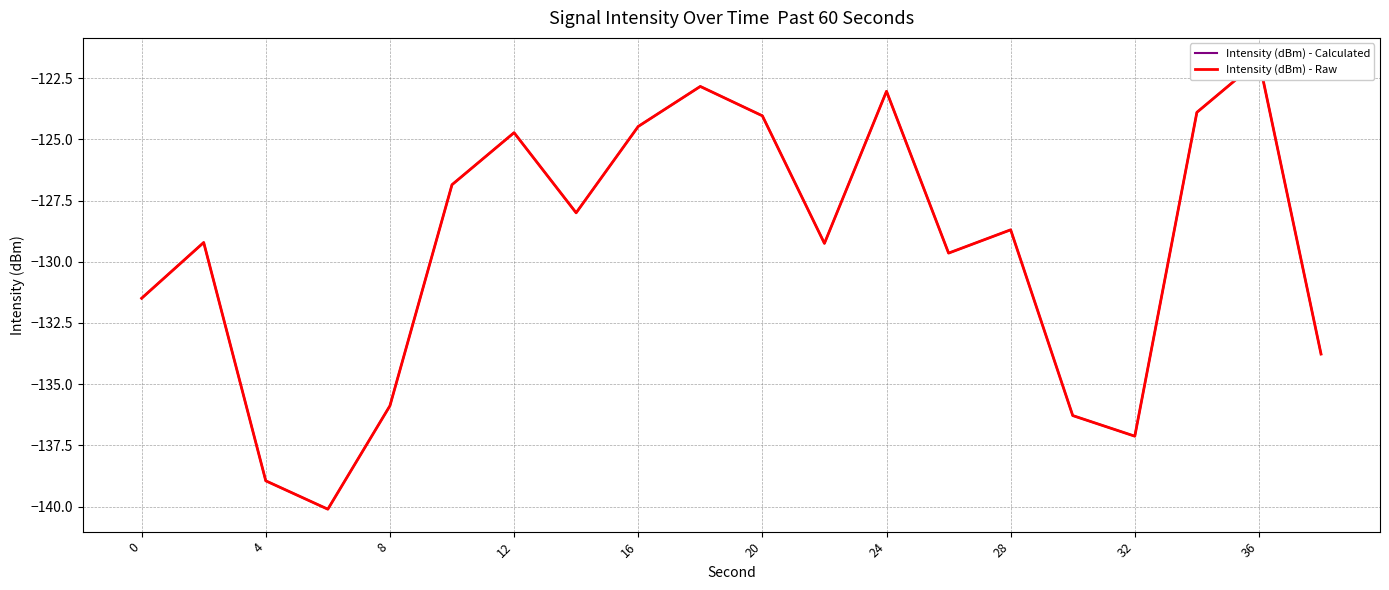

Which has a higher value, 20 or 11?

20